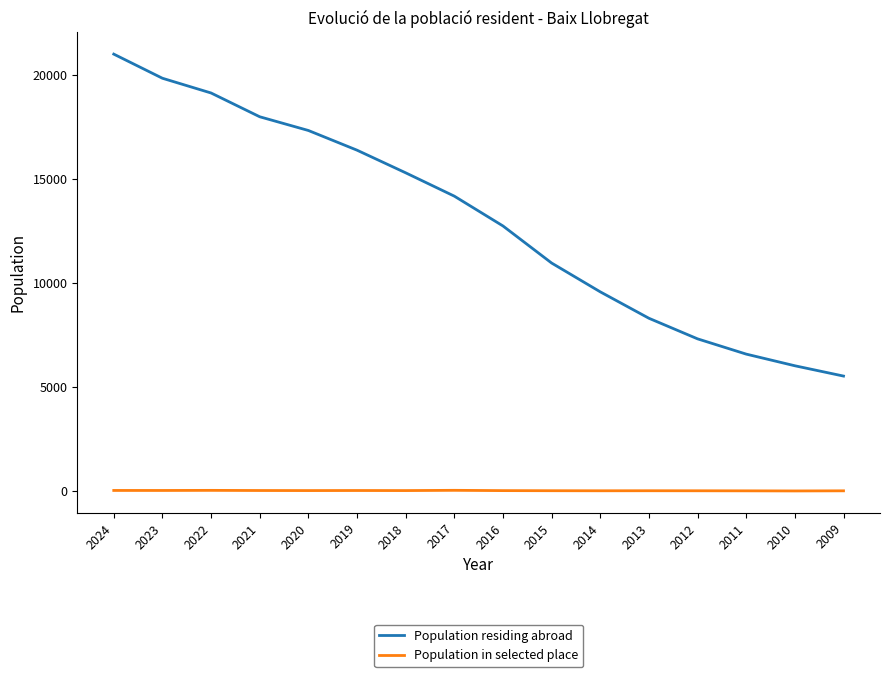

Is the value of Population residing abroad at 2016 greater than the value of Population in selected place at 2021?

Yes